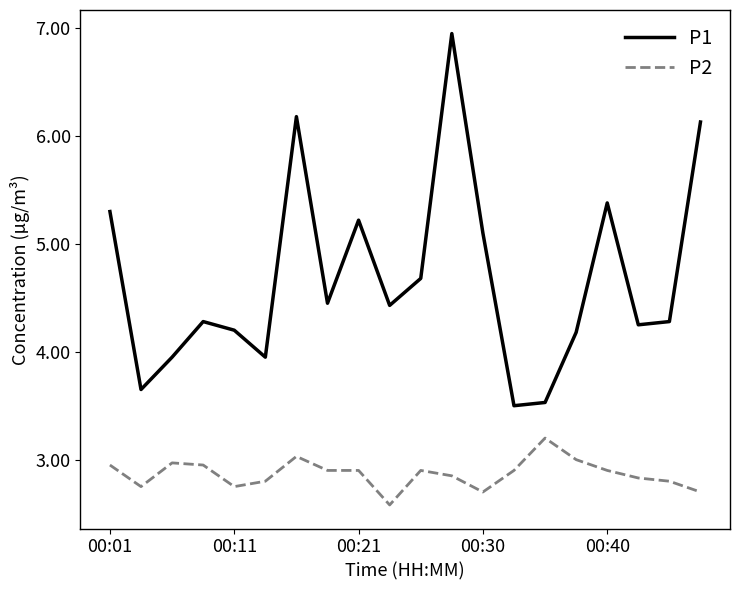

Which series has the widest spread of values?

P1